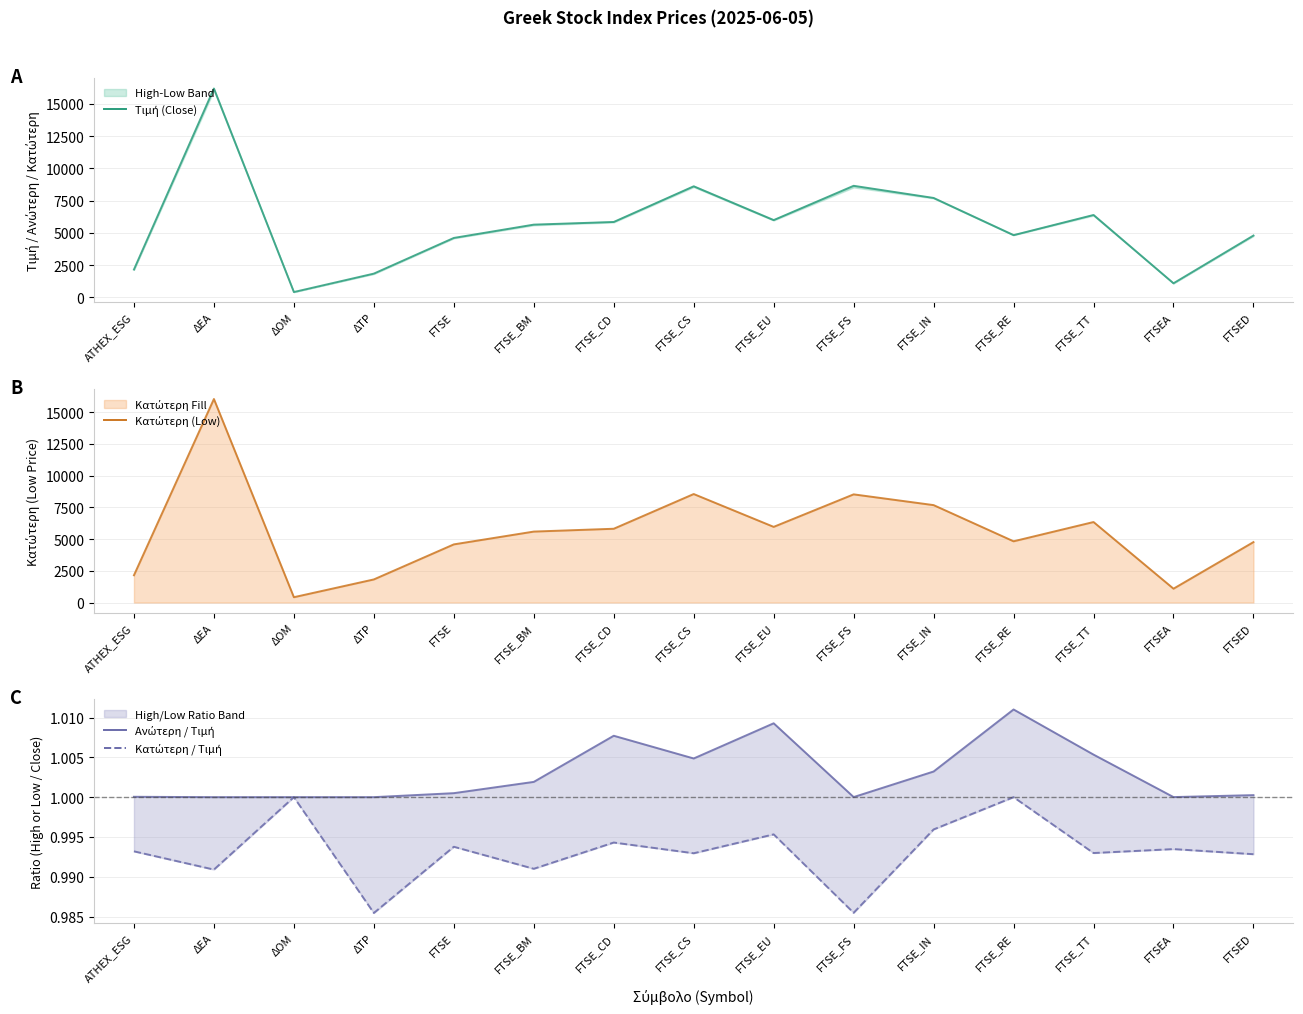

True or false: Τιμή (Close) and Ανώτερη / Τιμή intersect in this chart.

False